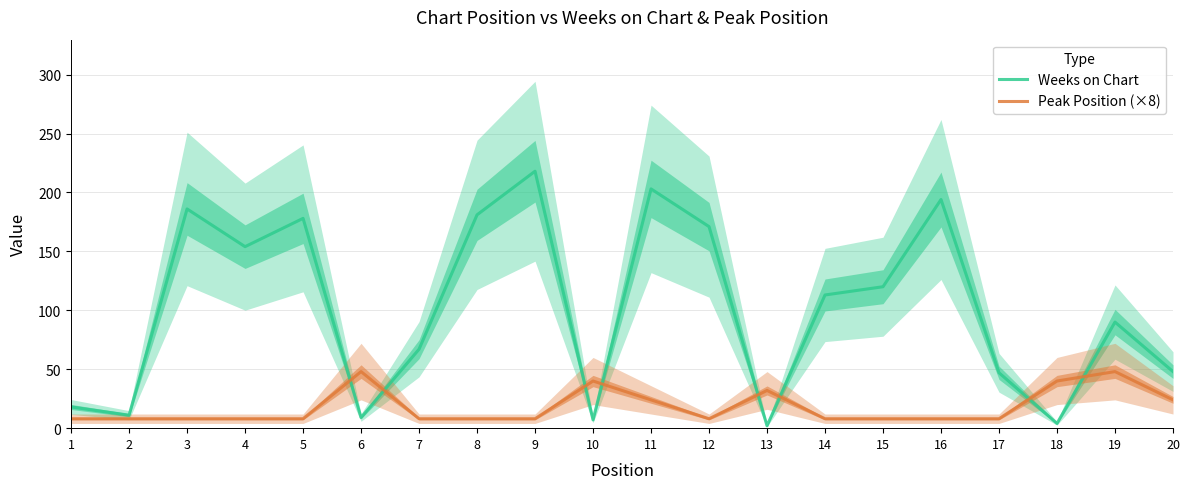

What is the total value across all series at 7?

75